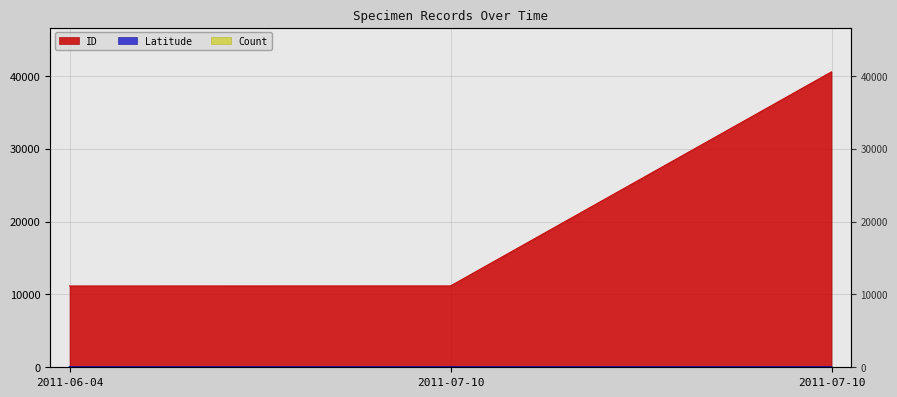

What is the total value across all series at 2011-07-10?

11206.1